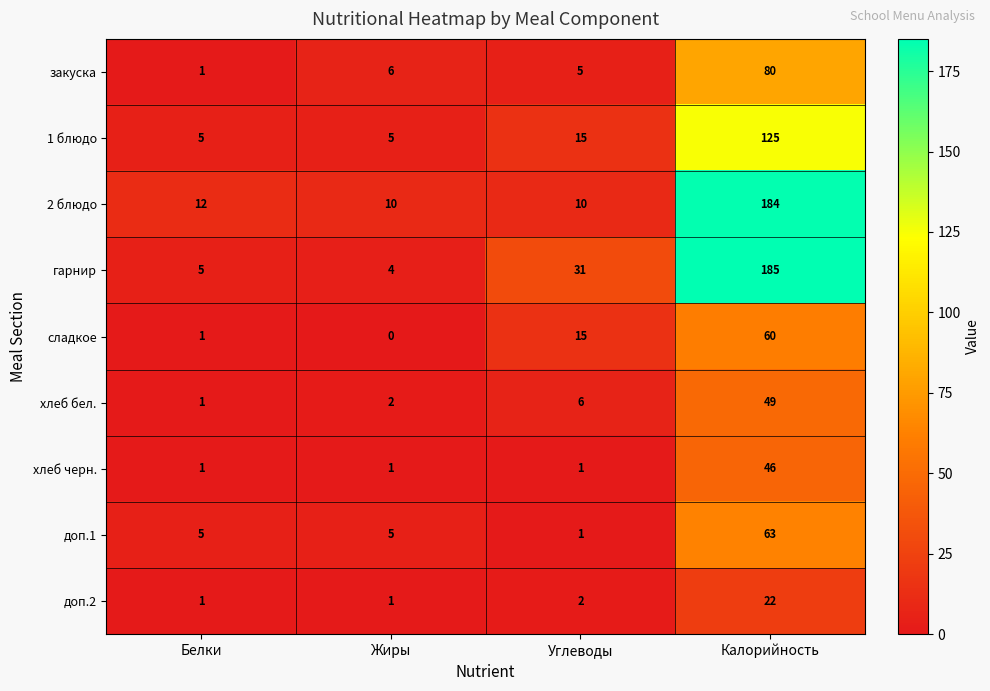

Is it true that гарнир equals 31 at Углеводы?

True